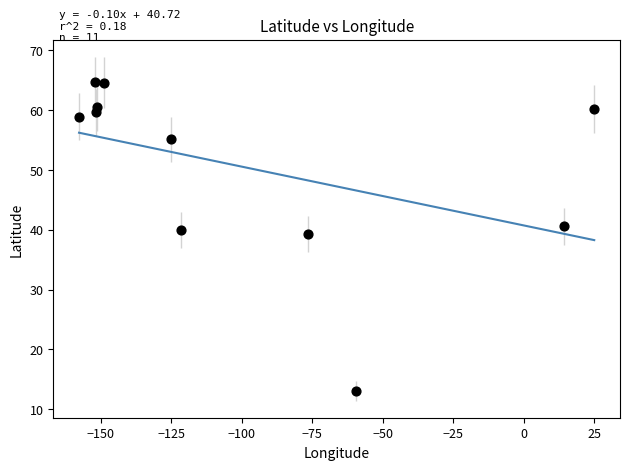

What Y value in the scatter plot is closest to 38?

39.3